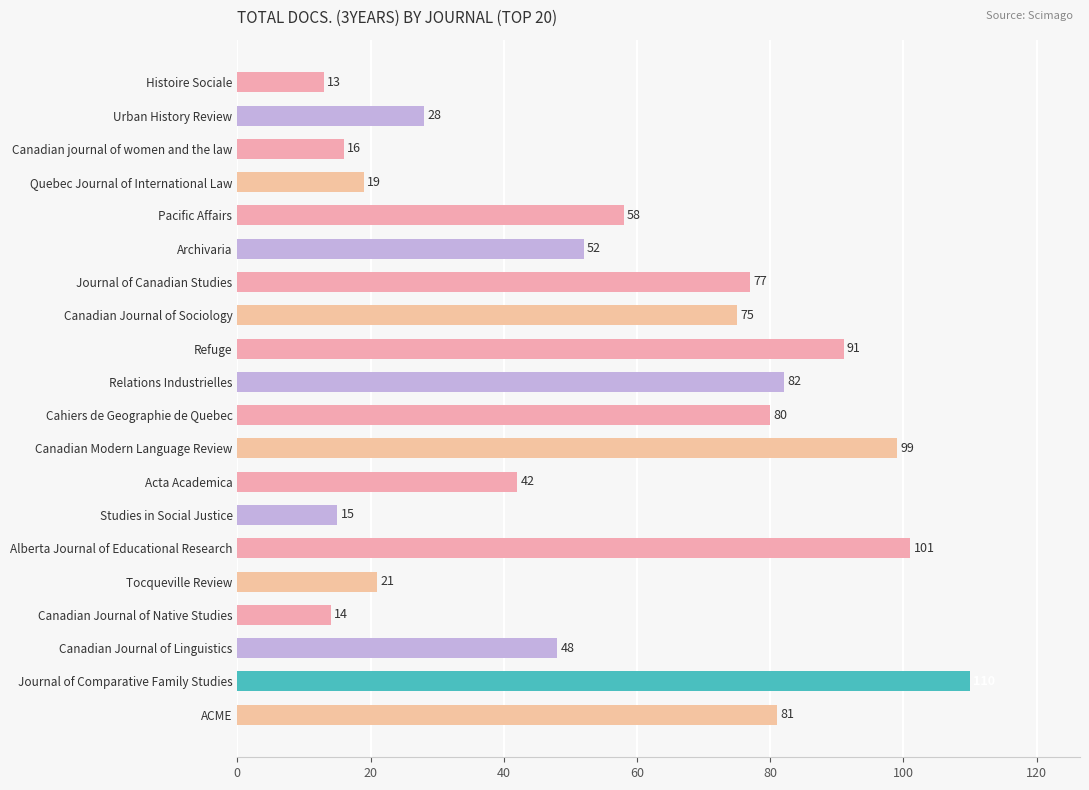

What is the difference between the second highest and second lowest values?

87